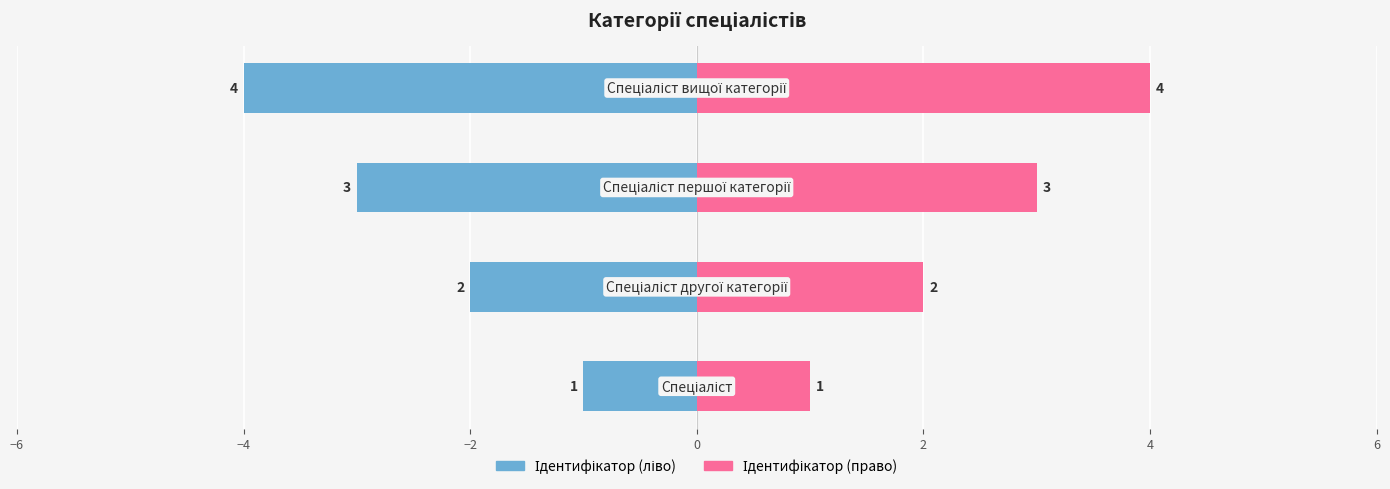

How many data points does each series have?

4